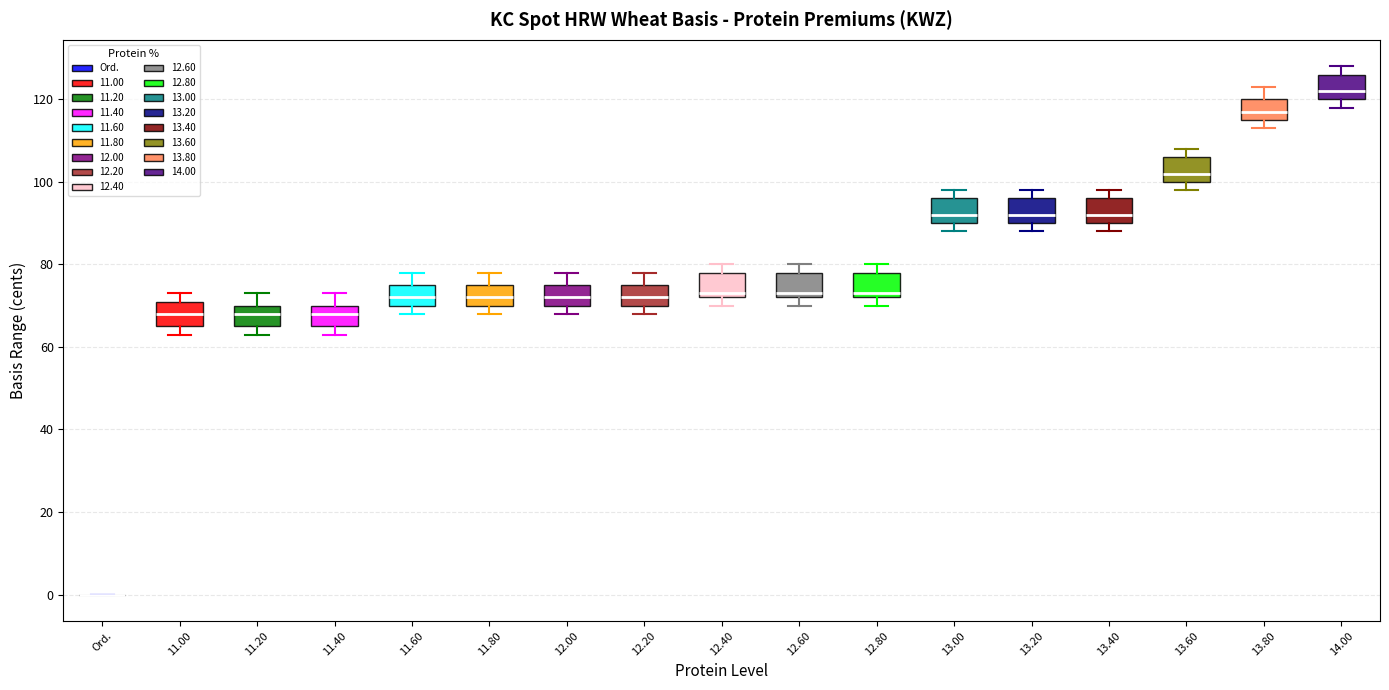

Where does the upper whisker of the box for 11.80 end on the y-axis? The values are not printed on the chart, so give them approximately, as read against the axis.

78